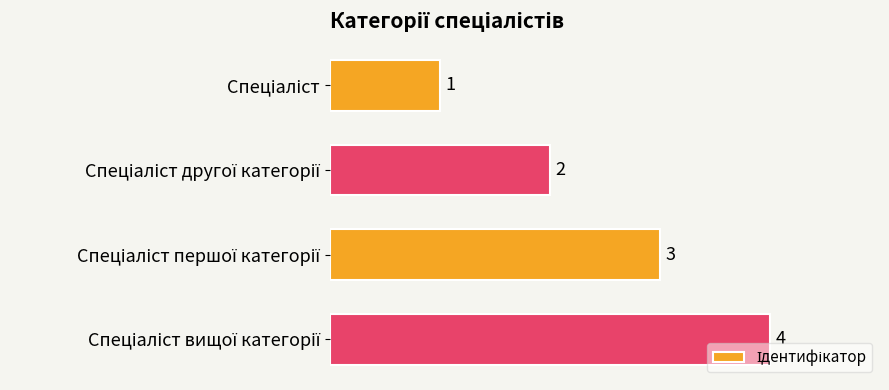

Are the bars grouped side by side (vs. stacked)?

No